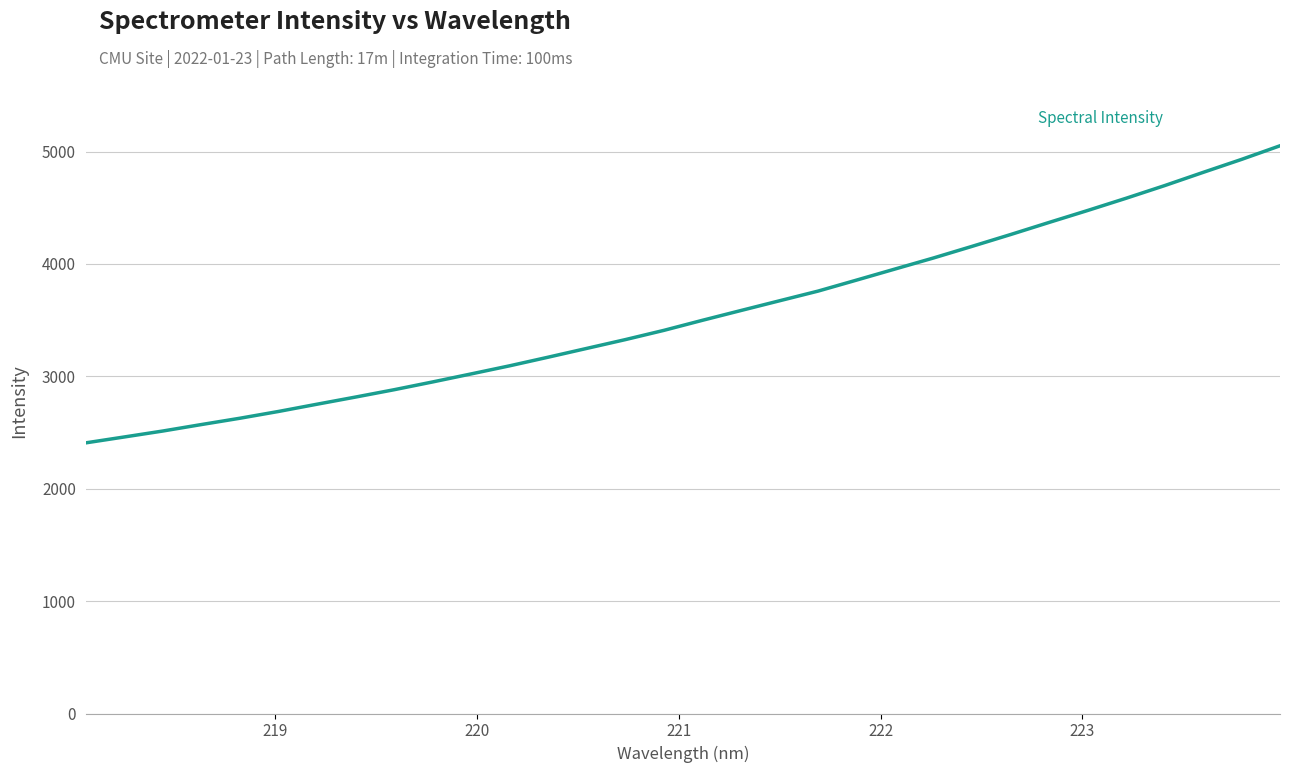

What is the maximum value shown in the chart?

5051.7